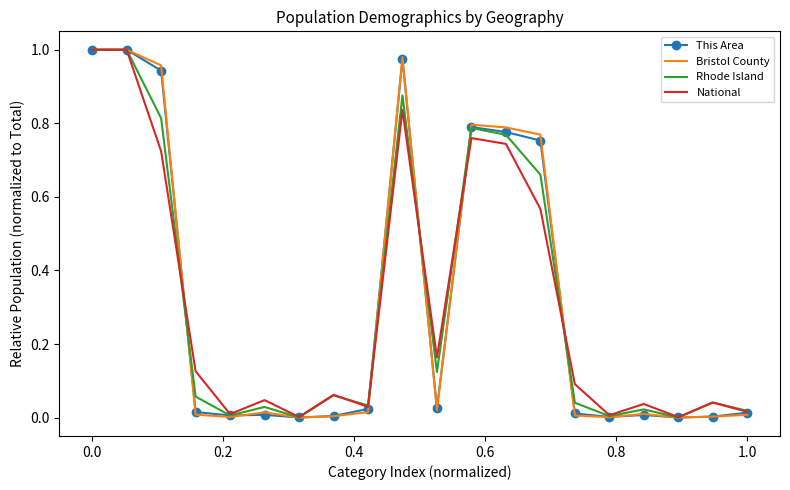

Which series has the widest spread of values?

Bristol County